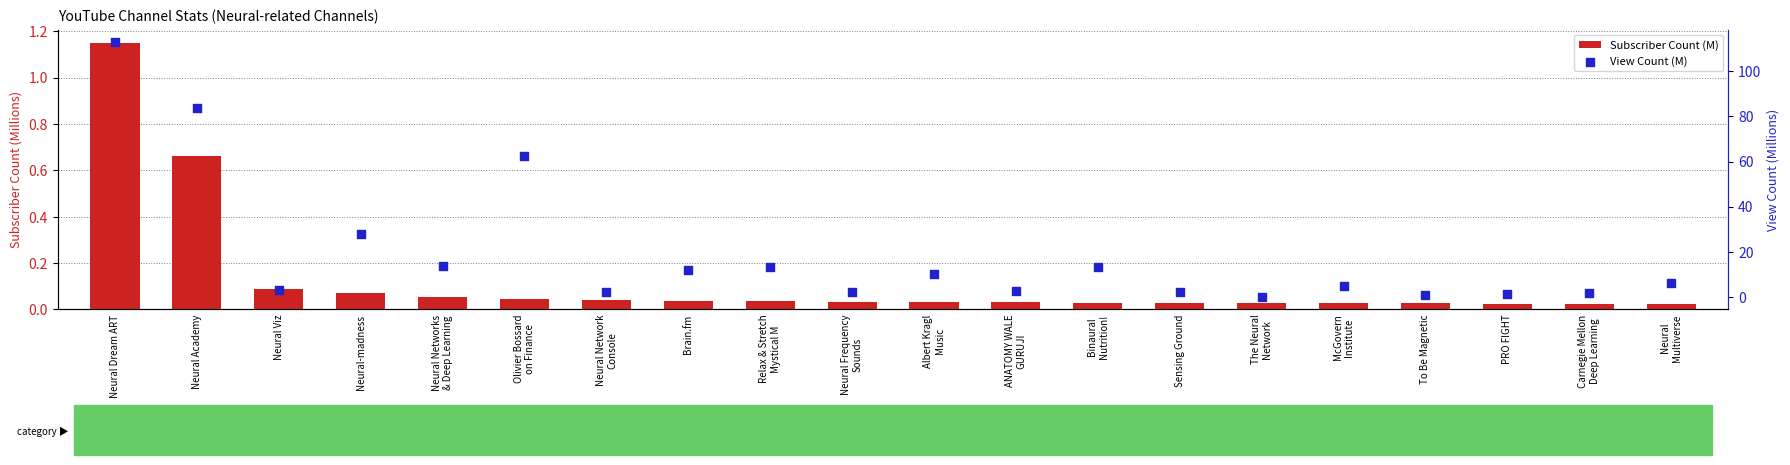

Which series has the largest total across all categories?

View Count (M)